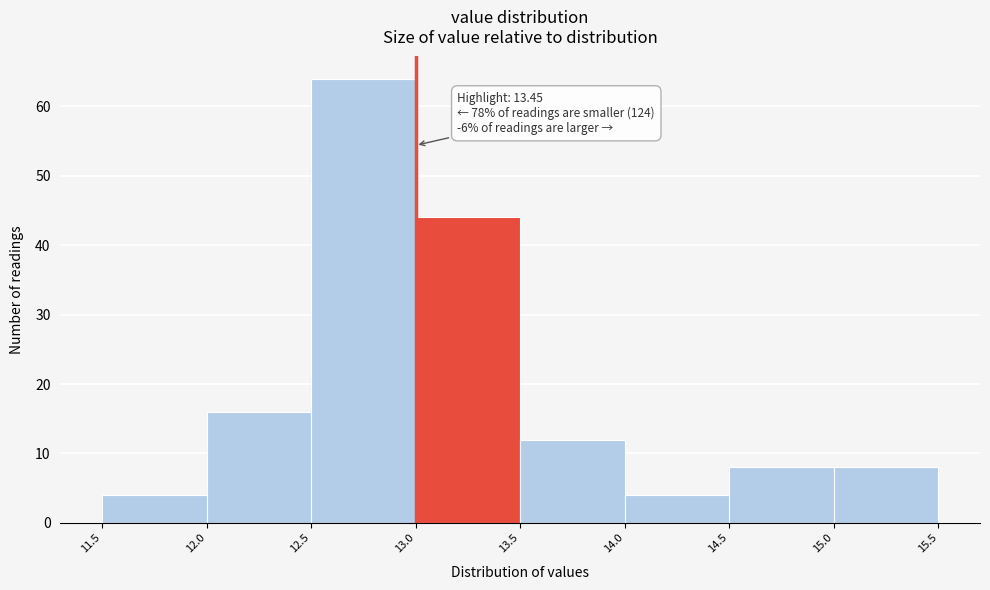

Which range on the x-axis has the tallest bar?

12.5 to 13.0